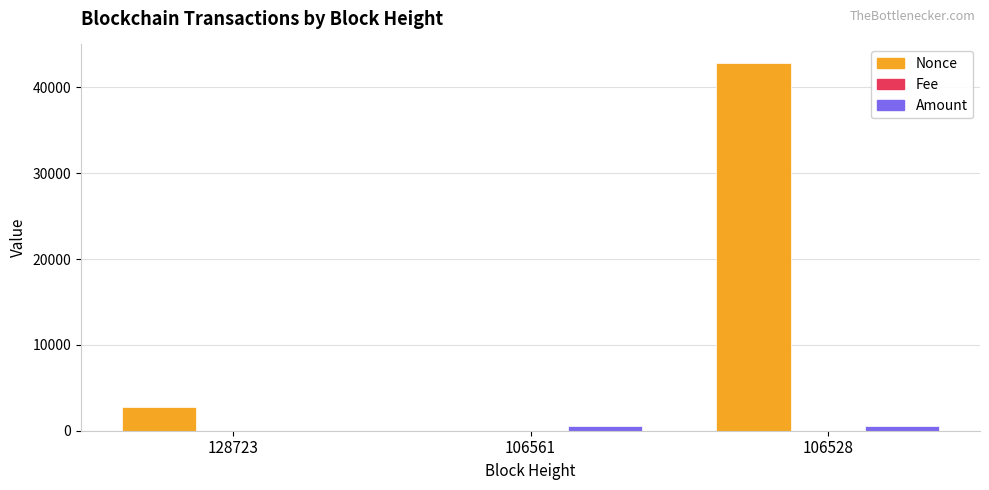

Which series has the widest spread of values?

Nonce